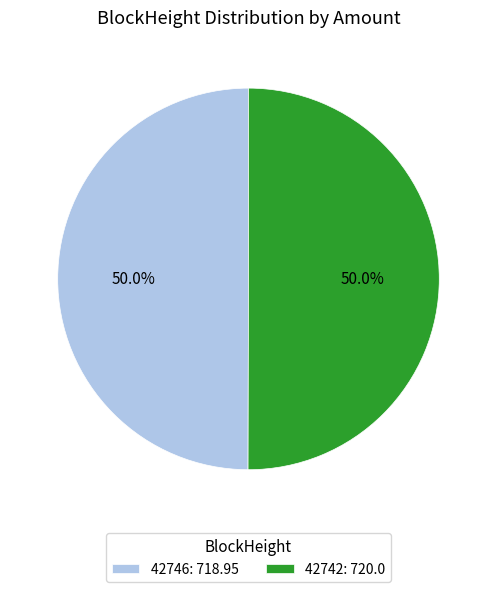

What is the ratio of the value at 42746: 718.95 to the value at 42742: 720.0?

1.0